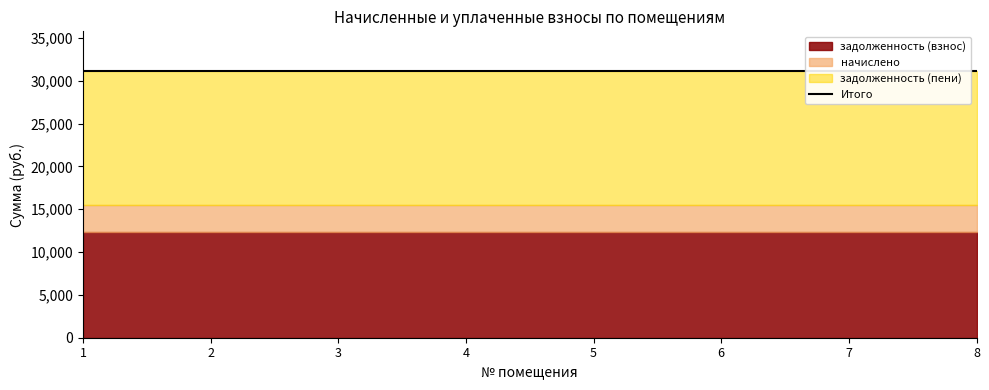

Reading left to right, transcribe all the data shown in this chart.

задолженность (взнос): 12293.0	12293.0	12293.0	12293.0	12293.0	12293.0	12293.0	12293.0
начислено: 3257.0	3257.0	3257.0	3257.0	3257.0	3257.0	3257.0	3257.0
задолженность (пени): 15550.1	15550.1	15550.1	15550.1	15550.1	15550.1	15550.1	15550.1